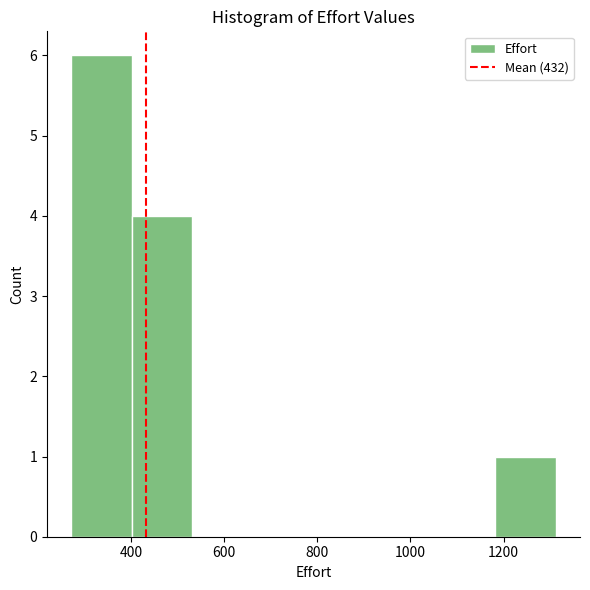

How tall is the bar that spans 272 to 402 on the x-axis? Neither the bar edges nor the heights are printed on the chart, so give them approximately, as read against the axes.

6